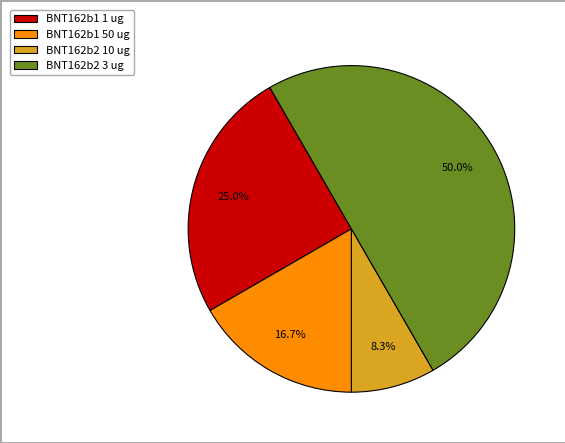

Approximately how many times larger is the value at BNT162b2 3 ug compared to BNT162b2 10 ug?

6.0